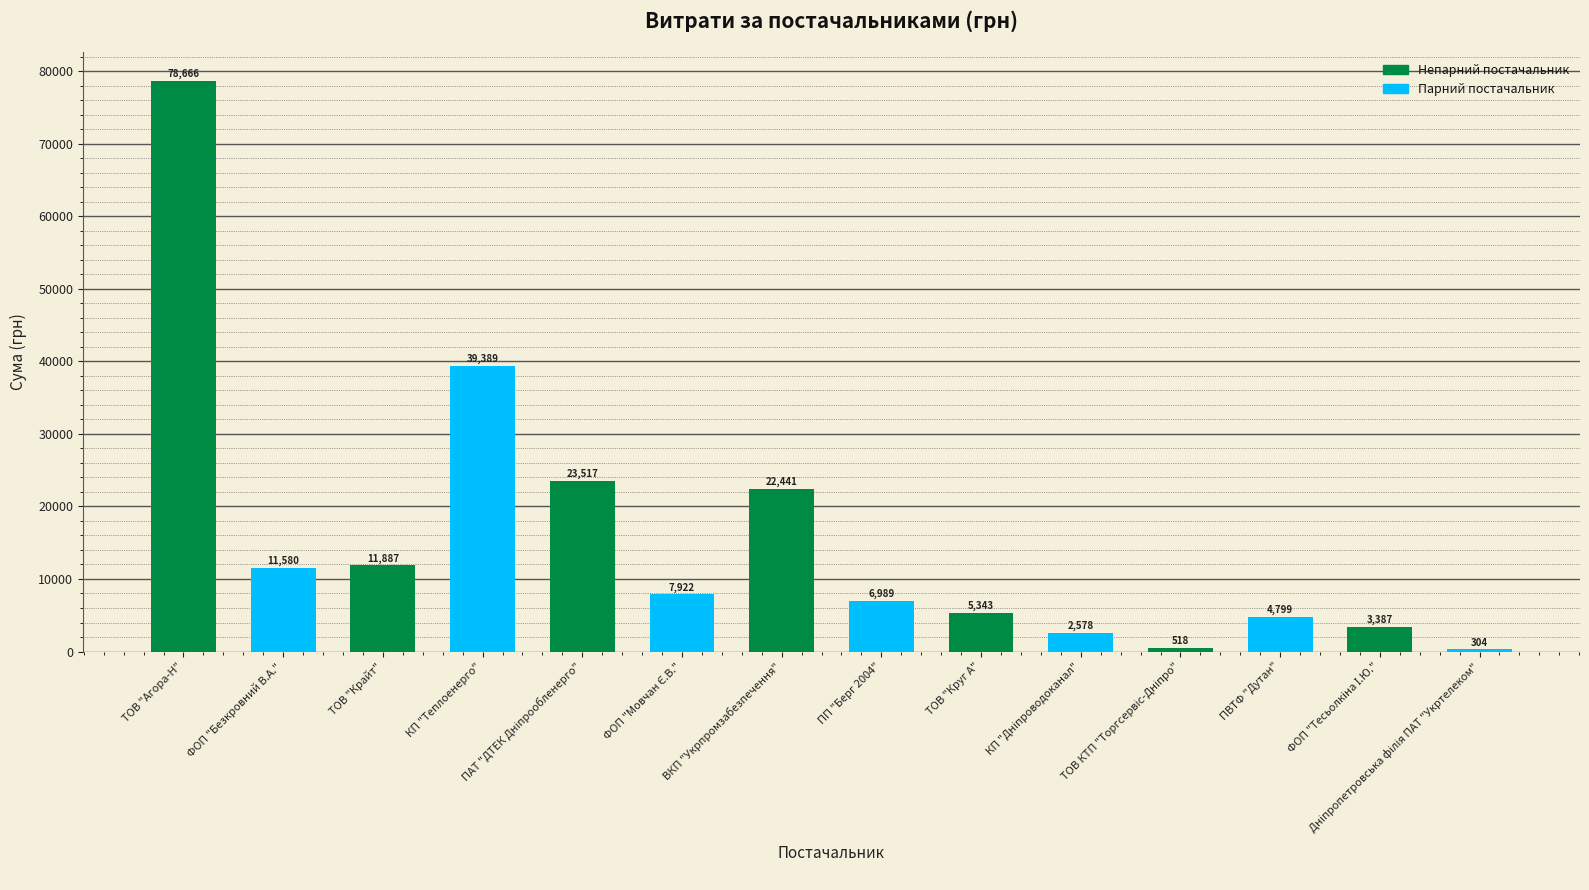

What is the difference between the maximum and minimum values?

78361.6